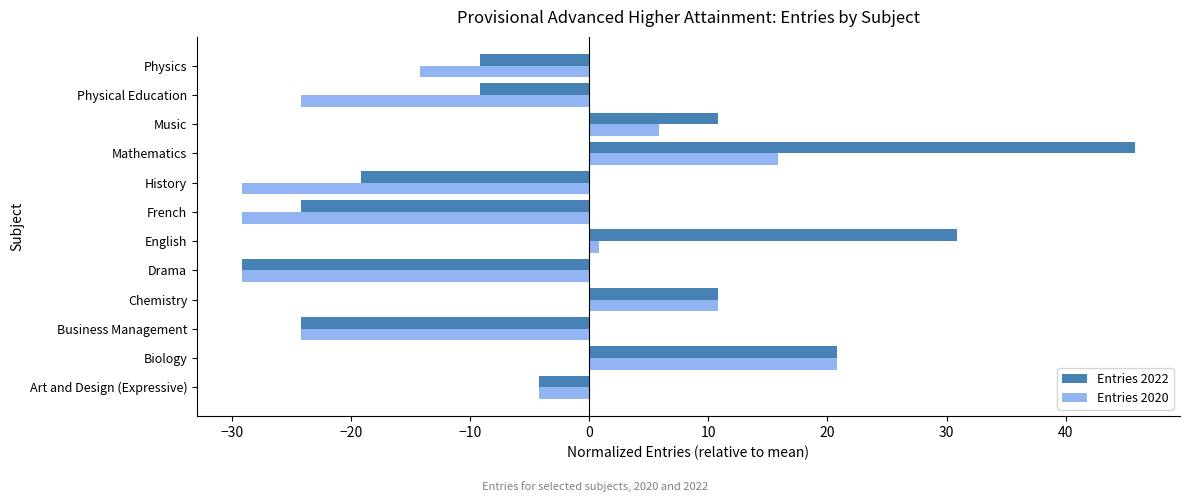

Which series has the widest spread of values?

Entries 2022